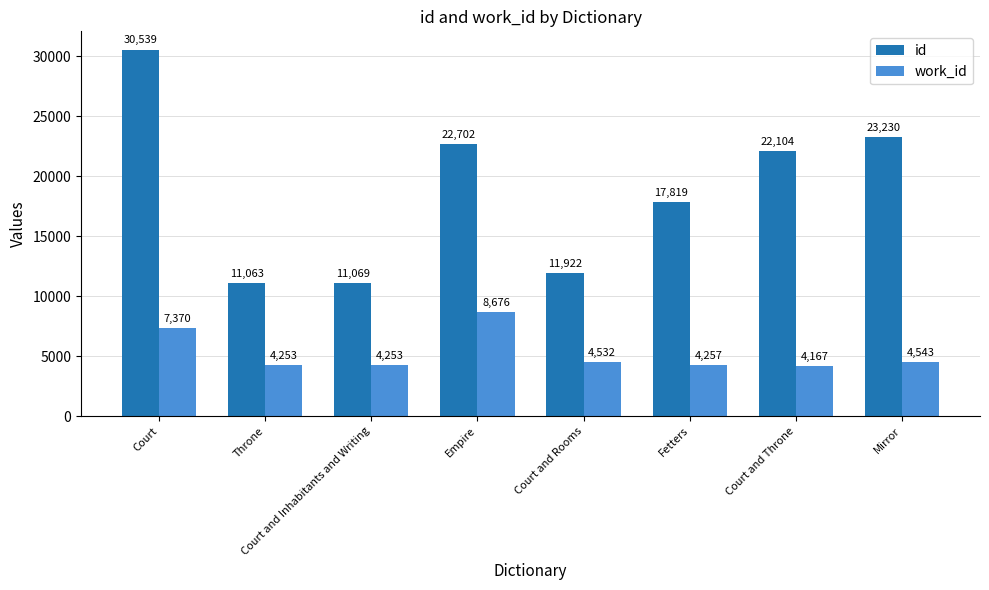

Which series has the largest range (max minus min)?

id